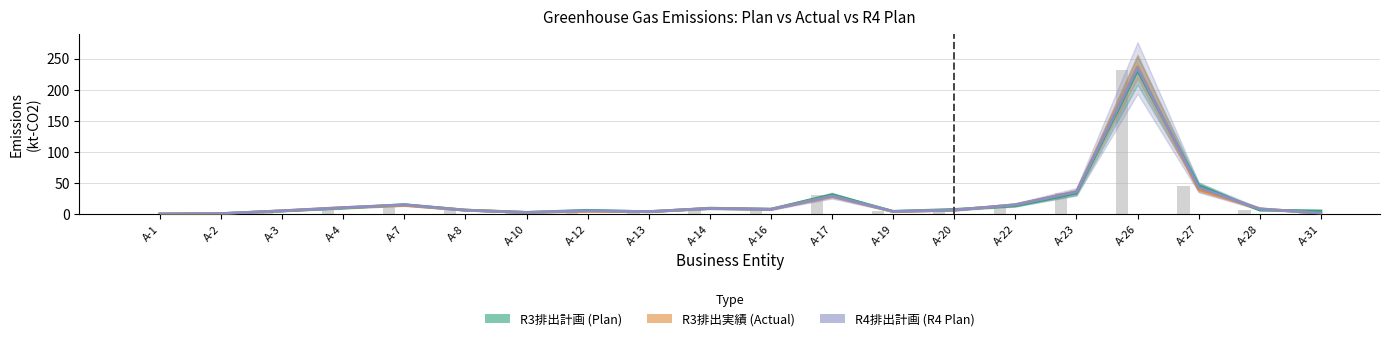

At which category is the sum across all series the highest?

A-26